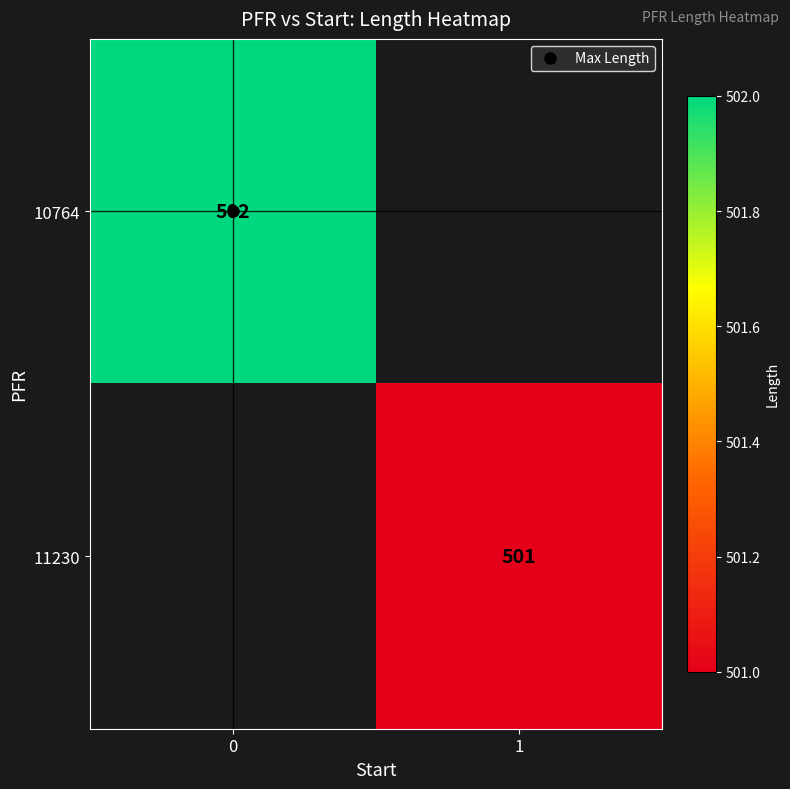

At how many categories does at least one series exceed 501?

1